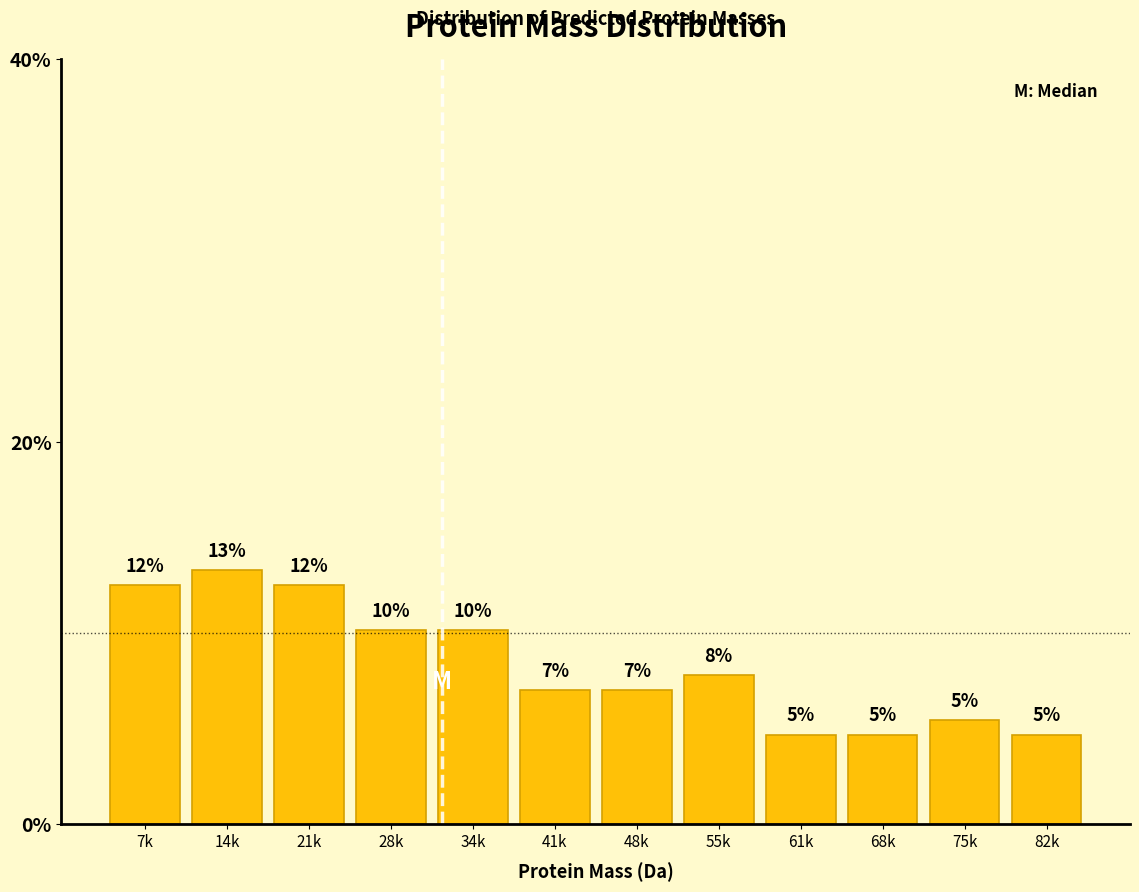

Does the chart contain any negative values?

No